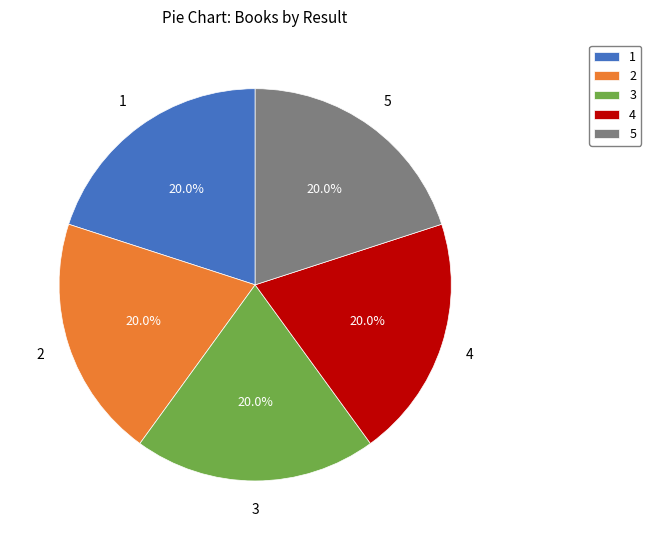

Does 2 represent more than half of the total?

No